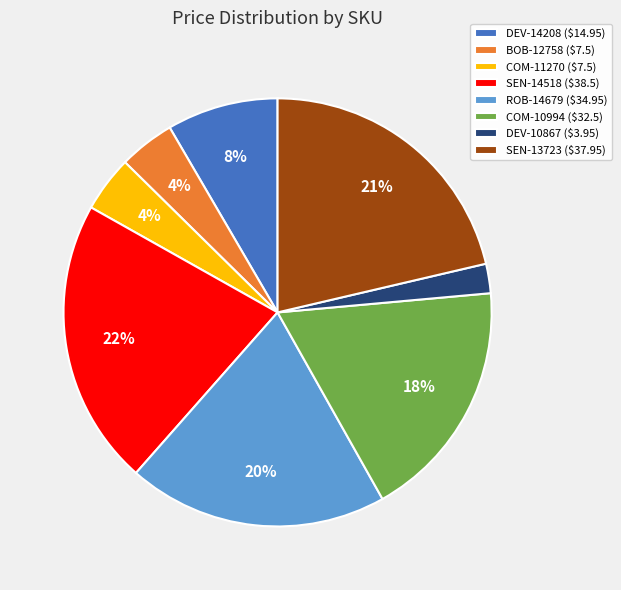

Is there any slice that represents more than half of the pie?

No